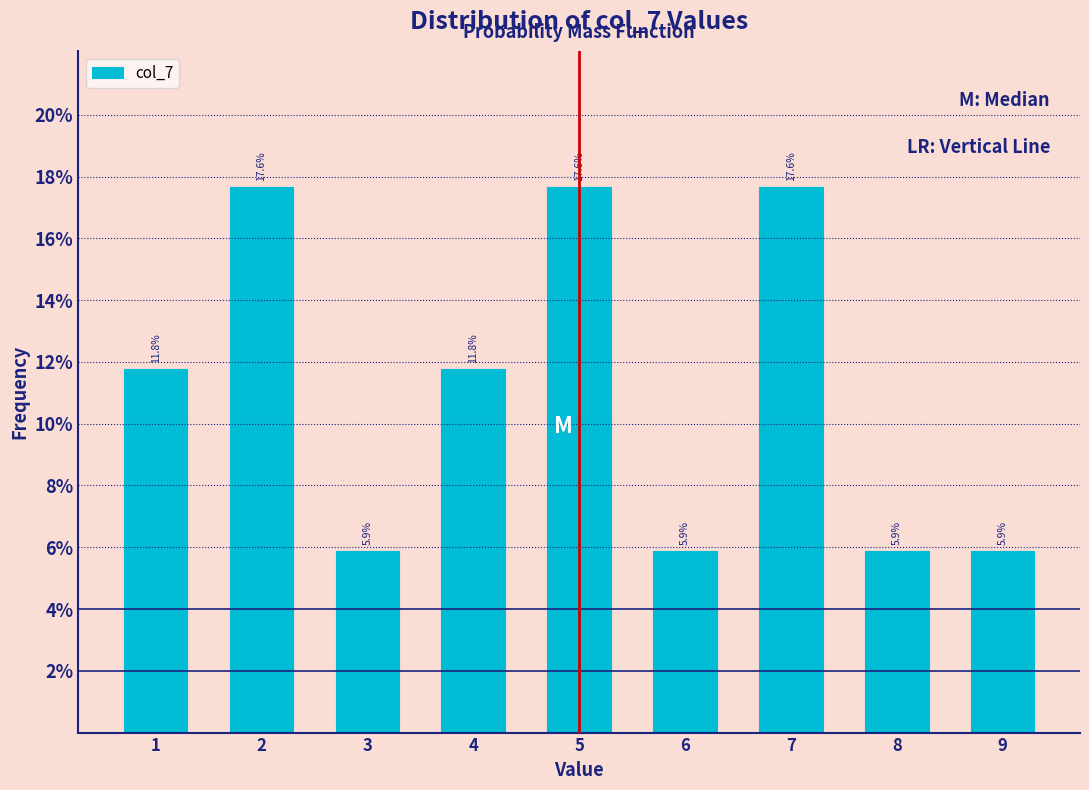

Are the bars horizontal?

No